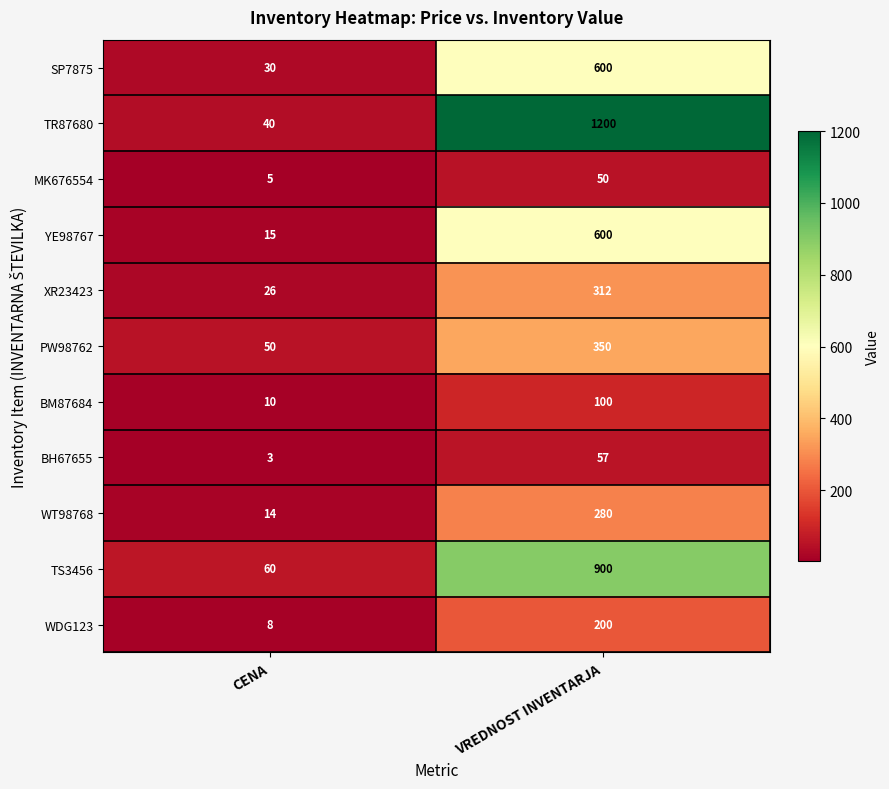

Which category has the highest value in the SP7875 series?

VREDNOST INVENTARJA